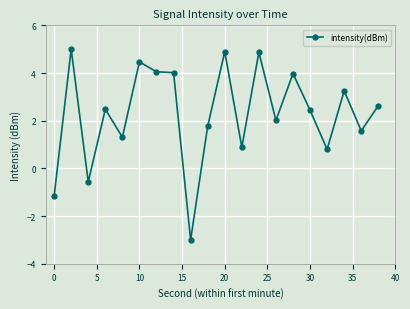

True or false: the data has more than 2 interior local peaks.

True